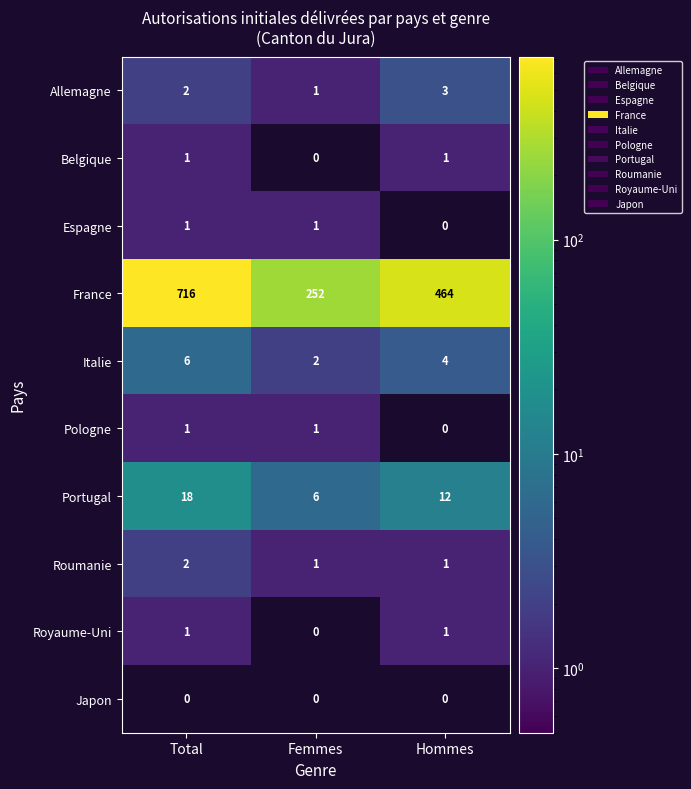

Which series has the widest spread of values?

France